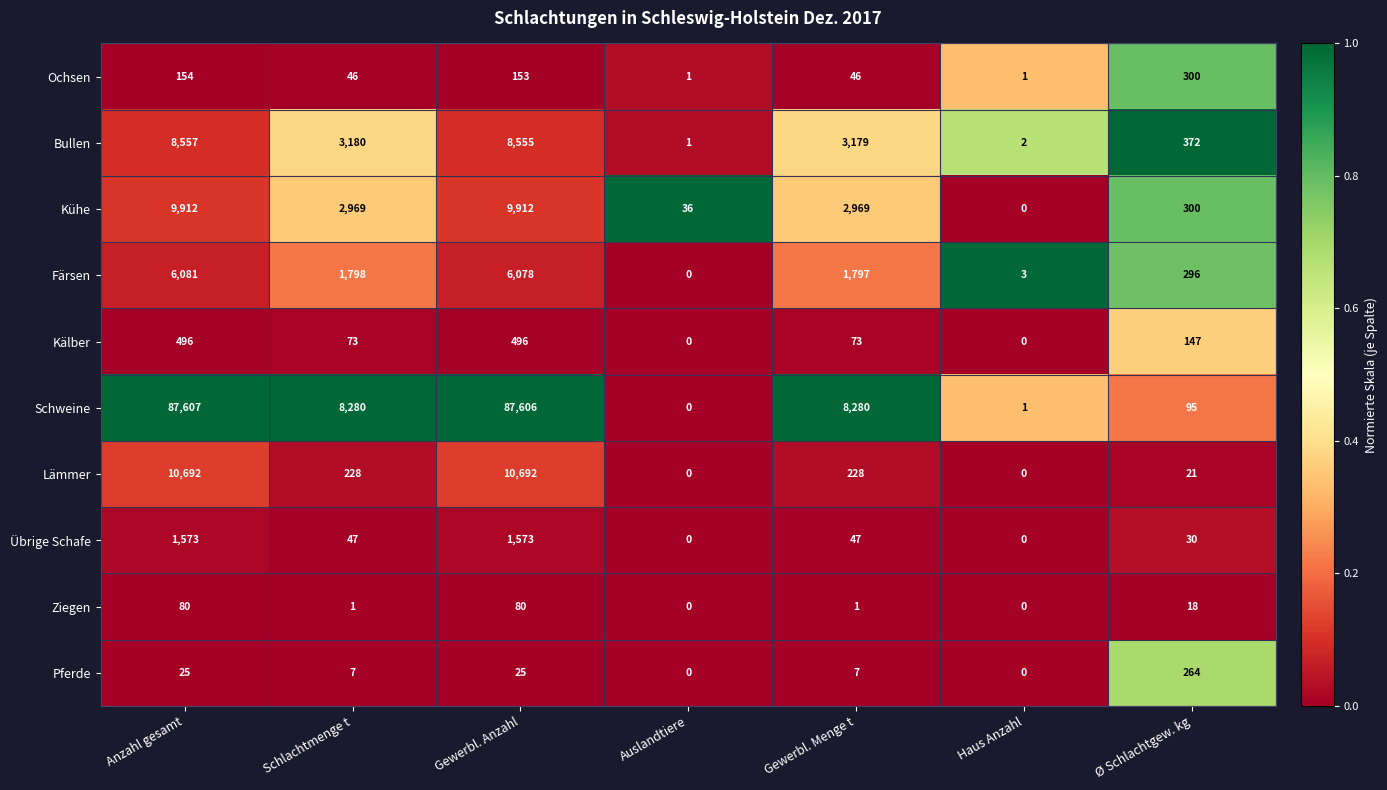

What is the greatest value displayed?

87607